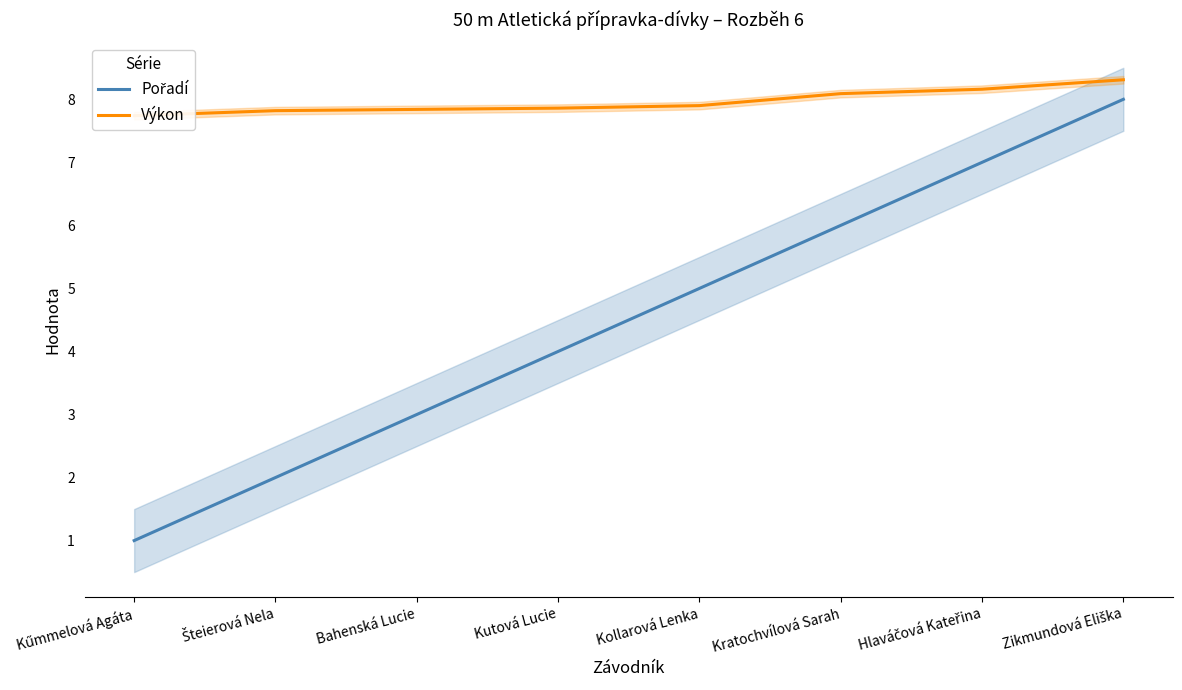

What is the difference between the maximum and minimum values in the Výkon series?

0.6